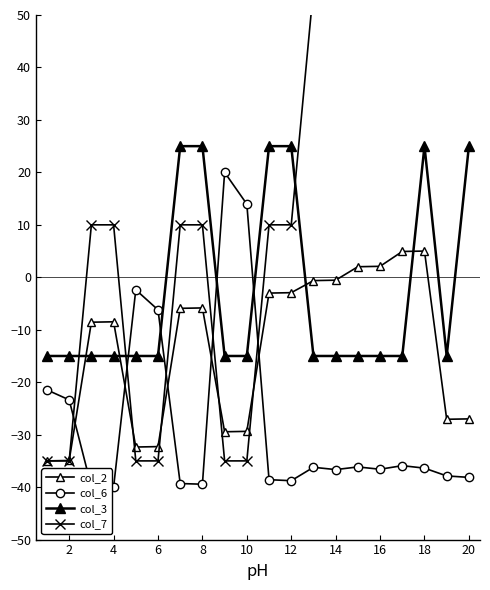

How many values in the col_2 series exceed -5?

8